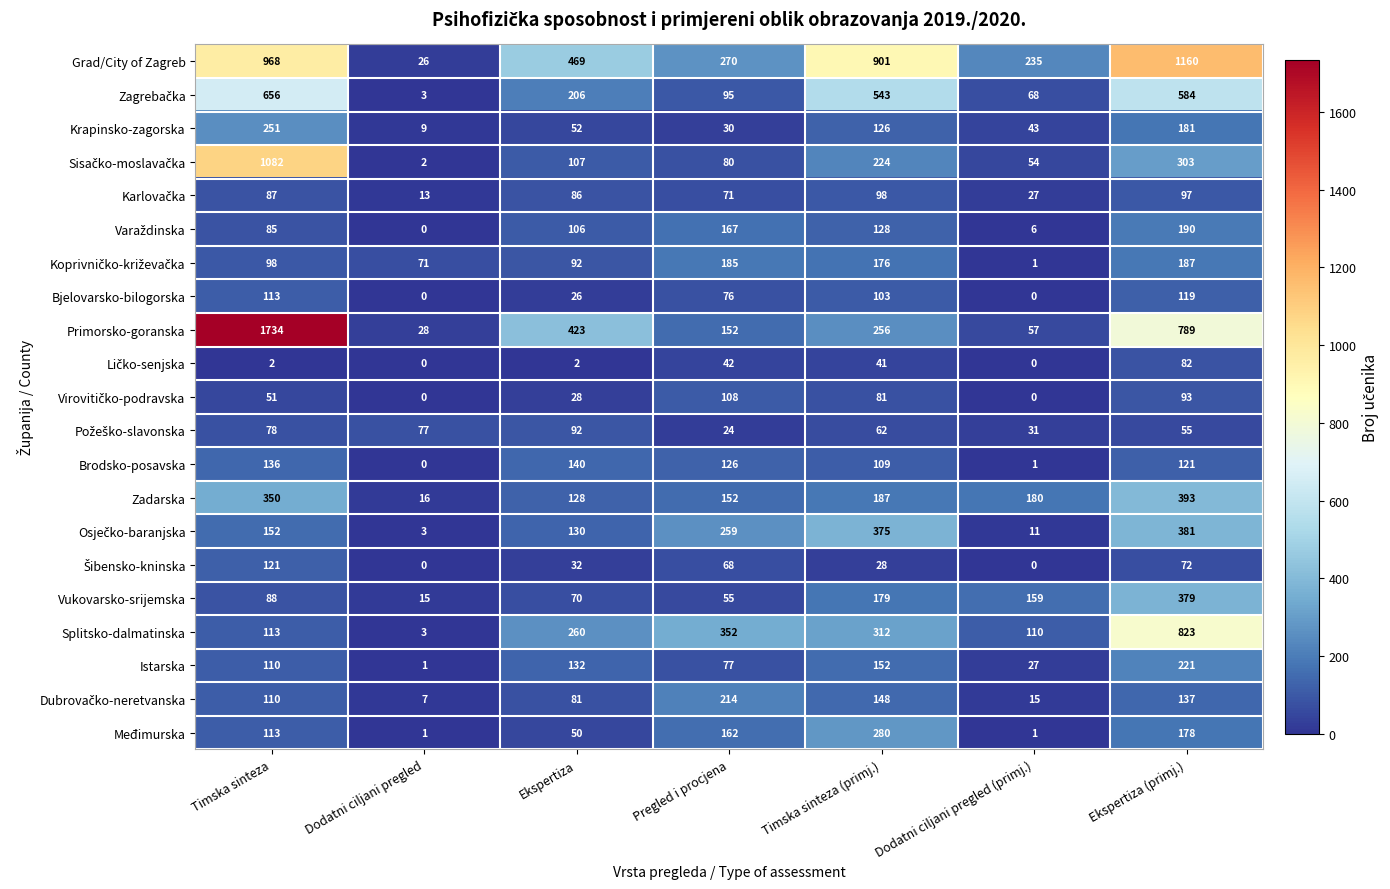

How many categories are shown in the chart?

7